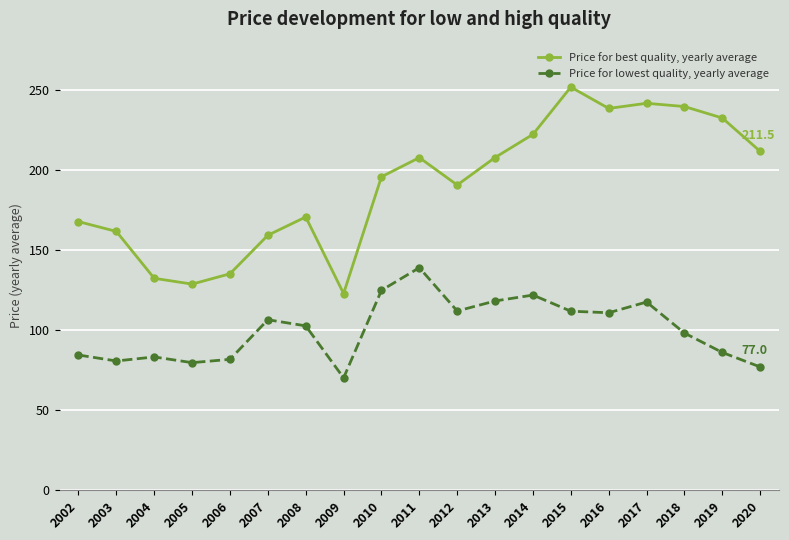

How many values in the Price for lowest quality, yearly average series exceed 102?

10